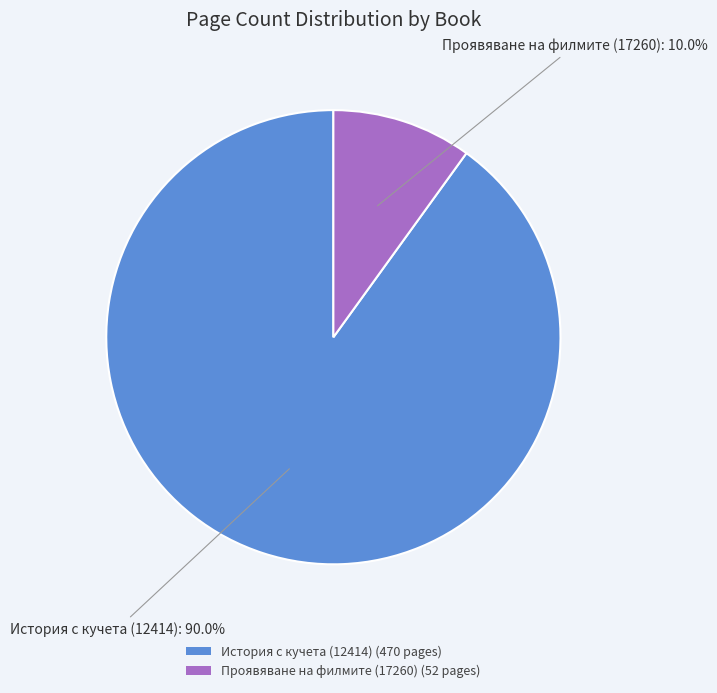

True or false: История с кучета (12414) accounts for 99% of the total.

False